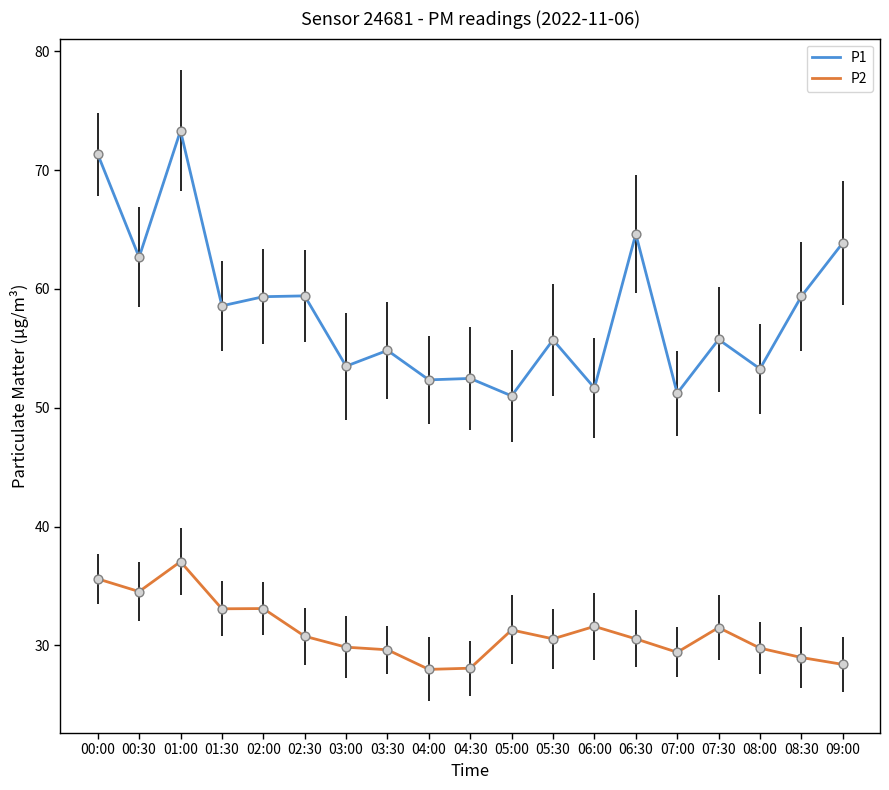

Which series has the largest total across all categories?

P1